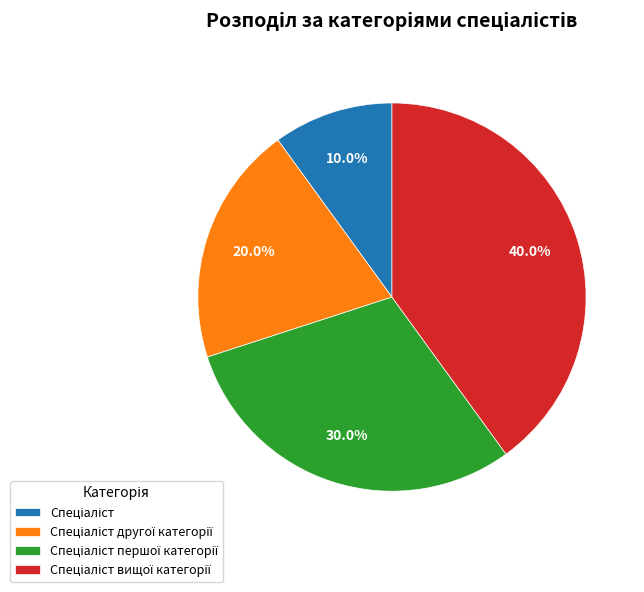

Is there a majority slice in this chart?

No